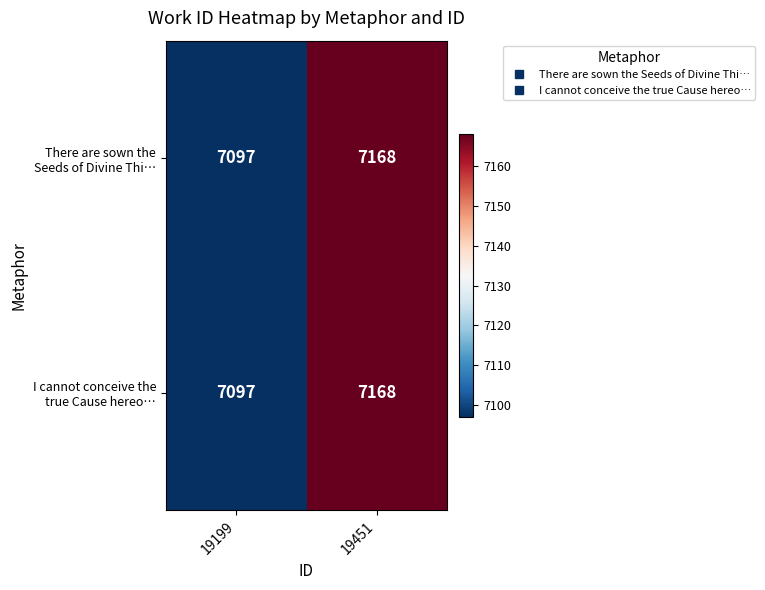

What is the total value across all series at 19451?

14336